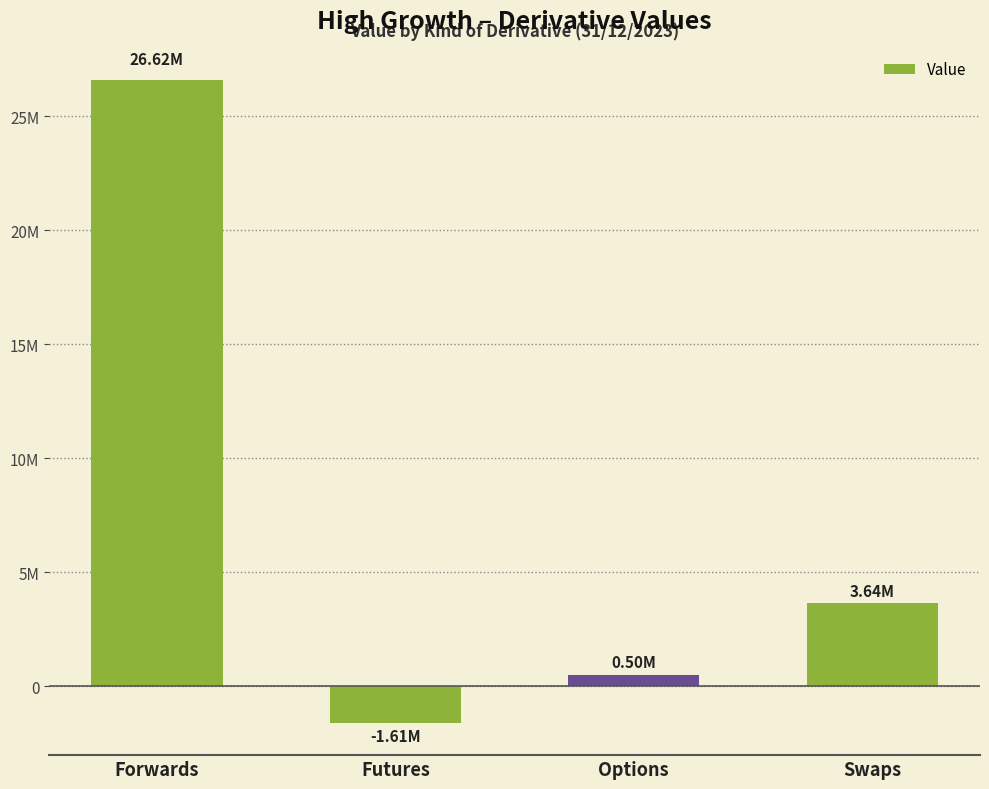

Does the chart contain stacked bars?

No